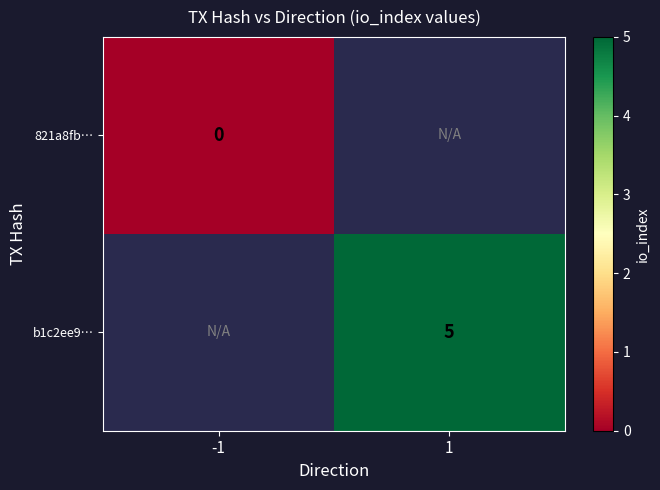

Is the value of b1c2ee9… at 1 greater than the value of 821a8fb… at -1?

Yes